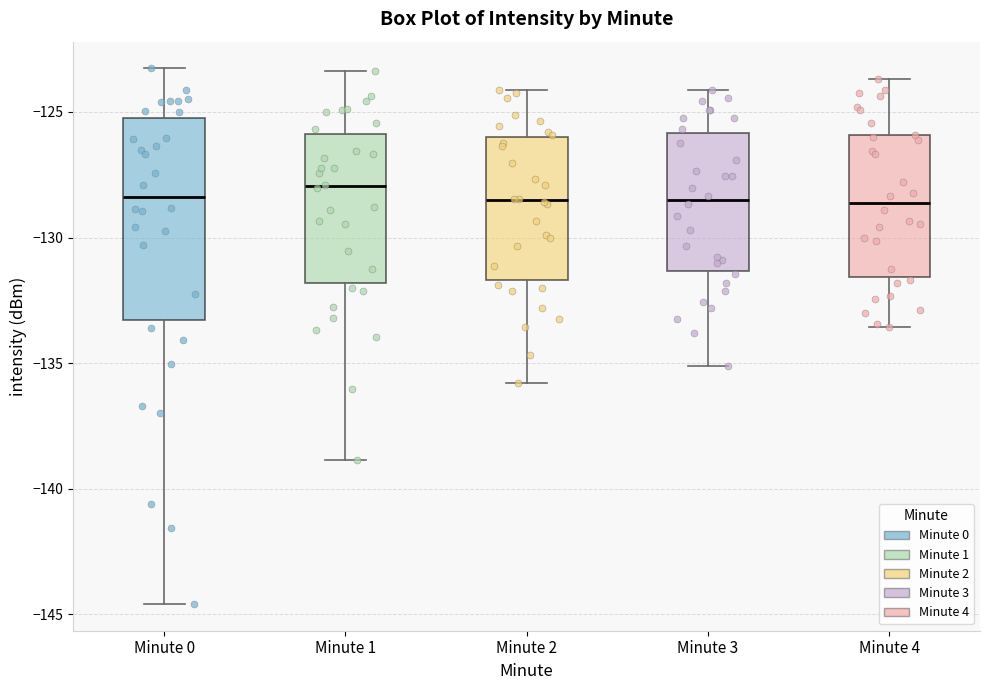

Which box is the tallest, from its lower edge to its upper edge?

Minute 0